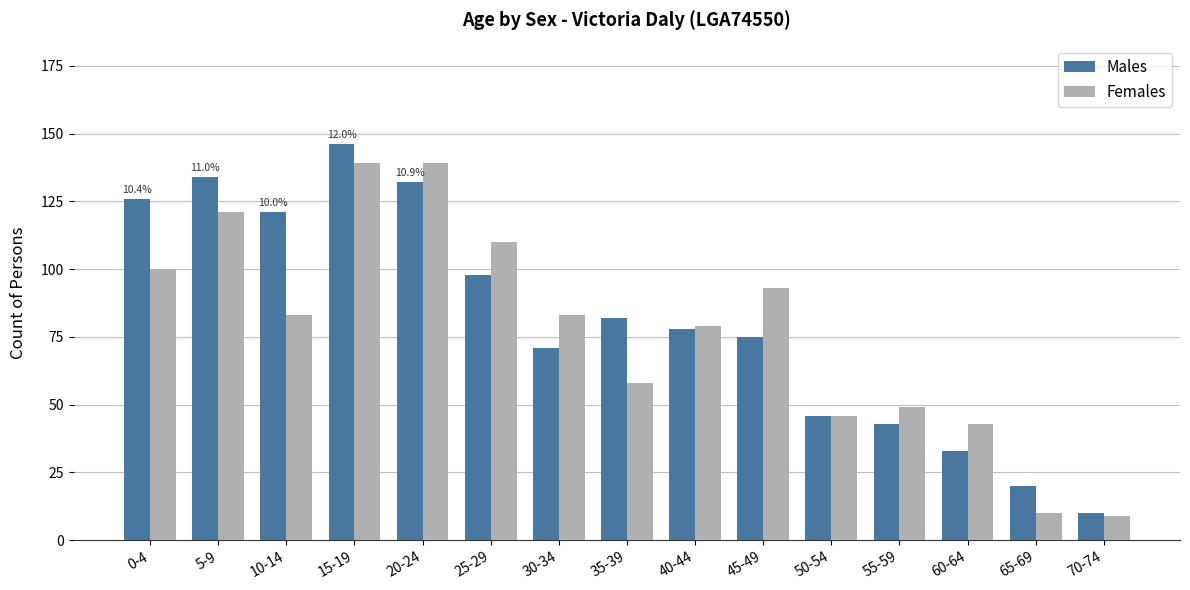

Which category has the highest value across all series?

15-19